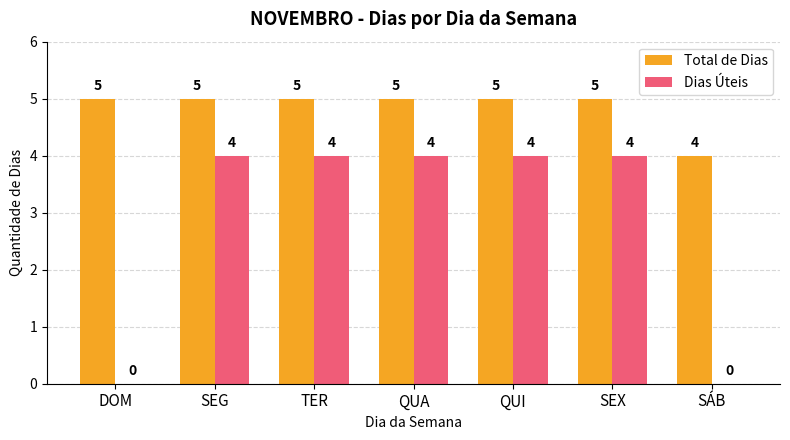

True or false: Total de Dias has a value of 3 at QUI.

False